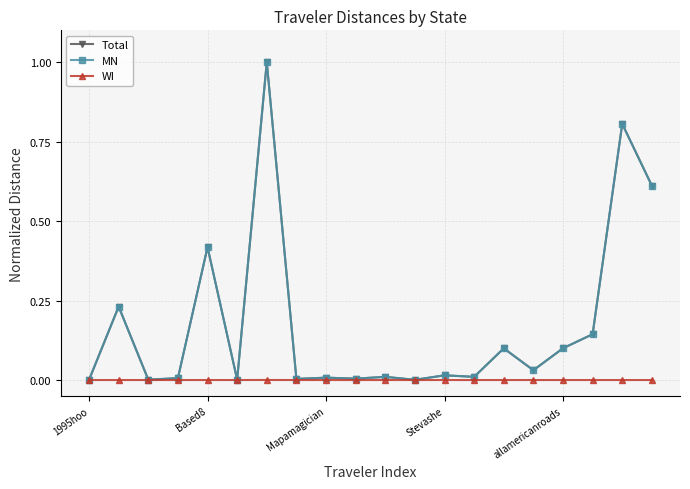

What is the highest value of the MN series?

1.0